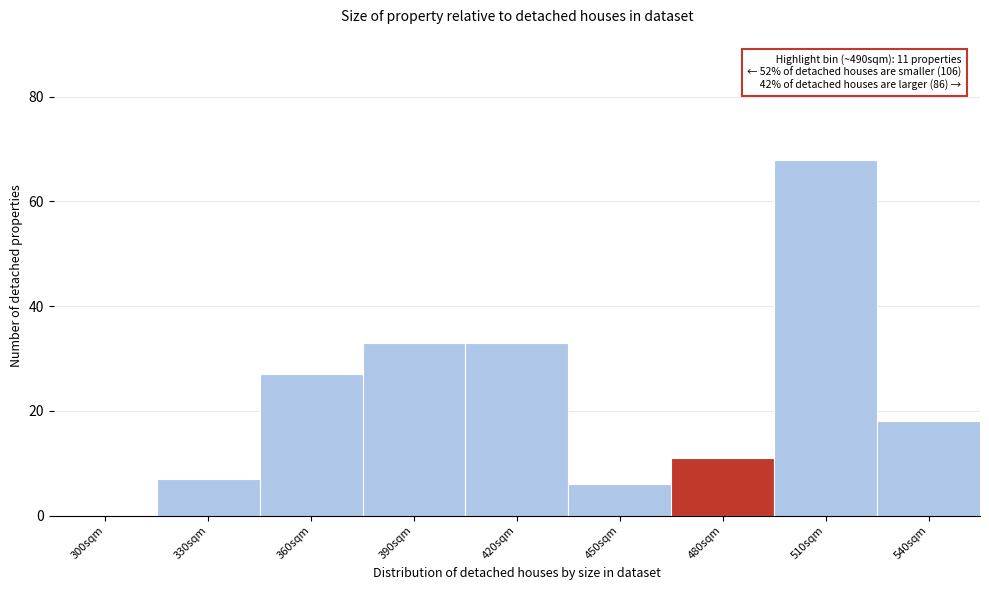

Reading left to right, what are all the values shown in this chart?

300sqm=0	330sqm=7	360sqm=27	390sqm=33	420sqm=33	450sqm=6	480sqm=11	510sqm=68	540sqm=18